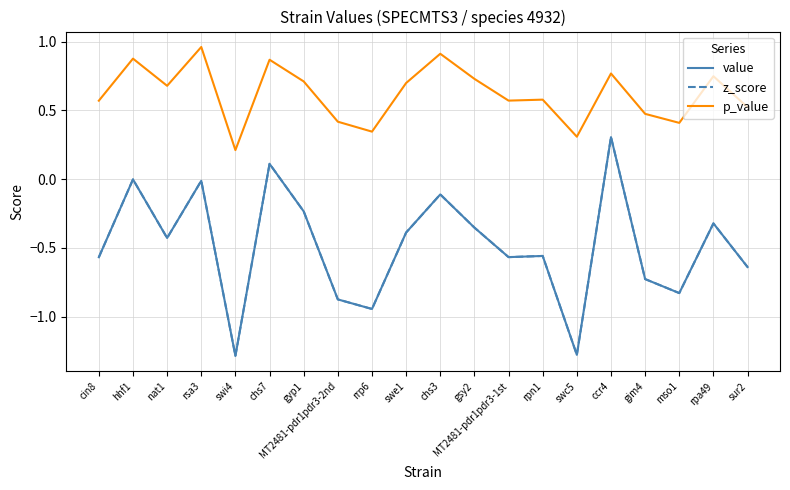

At which label is z_score closest to 0?

hhf1